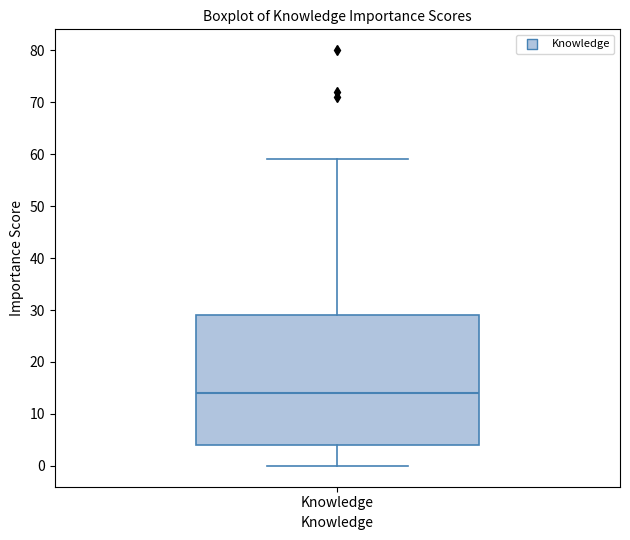

Where is the upper edge of the box for Knowledge on the y-axis? The values are not printed on the chart, so give them approximately, as read against the axis.

29